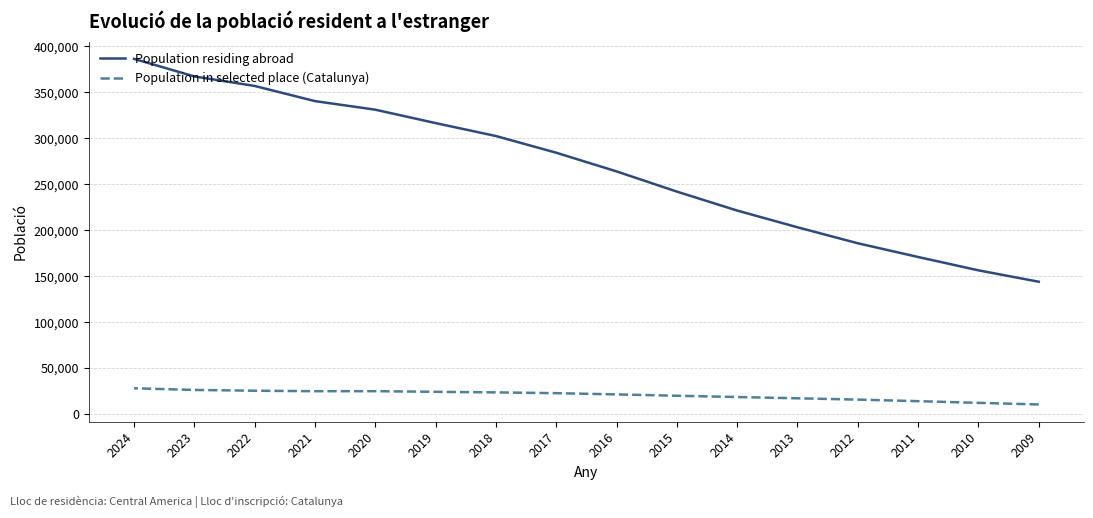

How many lines are shown in the chart?

2